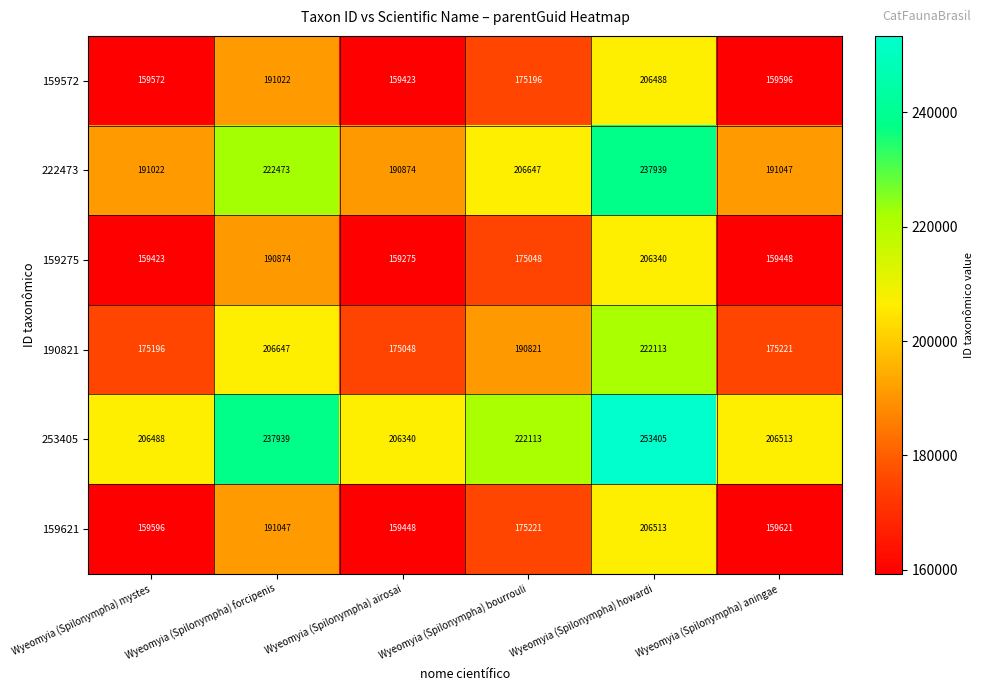

What is the difference between the highest and lowest values at Wyeomyia (Spilonympha) airosai?

47065